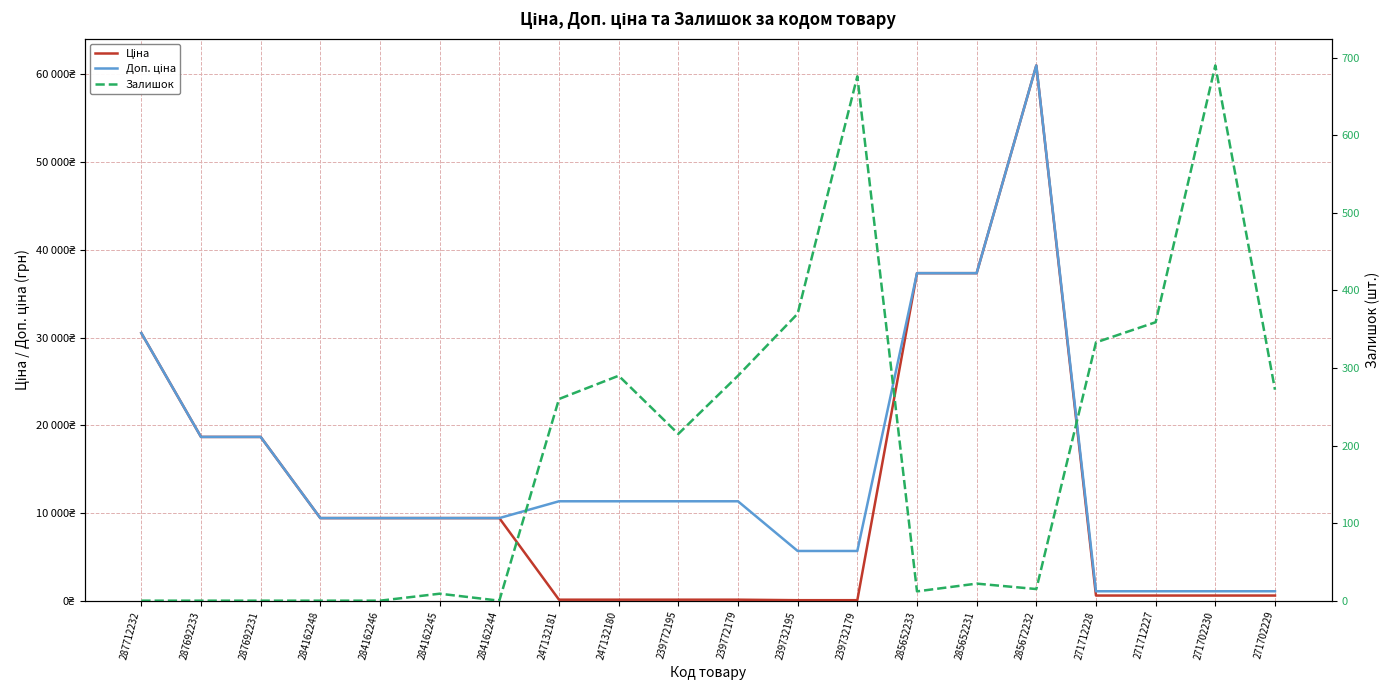

What is the label of the 5th point from the left?

284162246